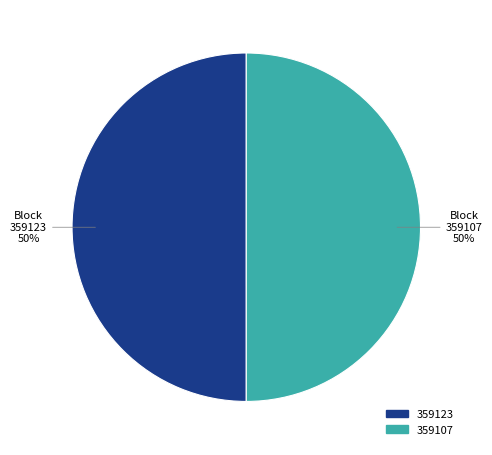

To the nearest percent, what portion does 359123 represent?

50%